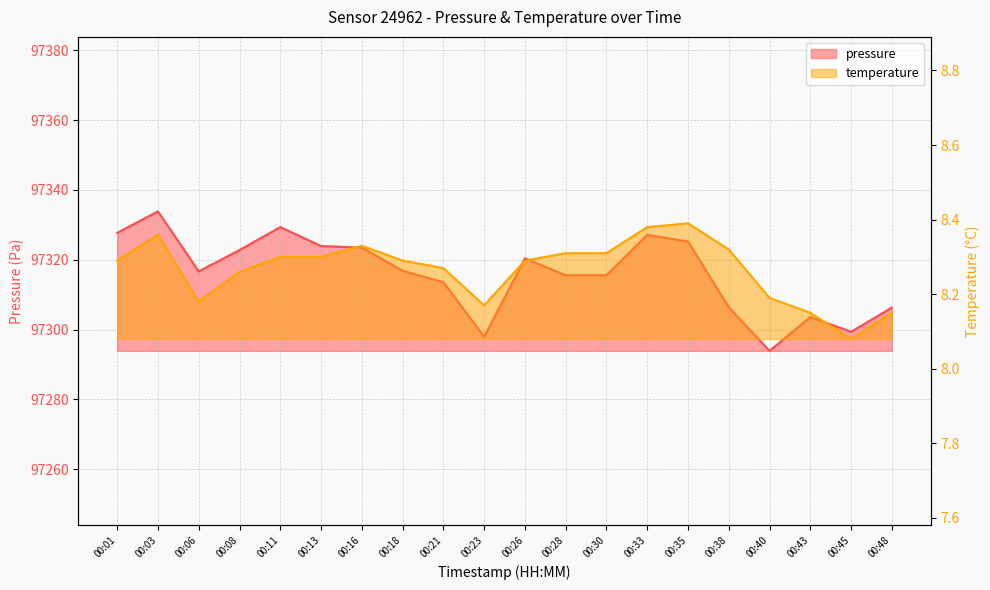

What is the greatest value displayed?

97333.8